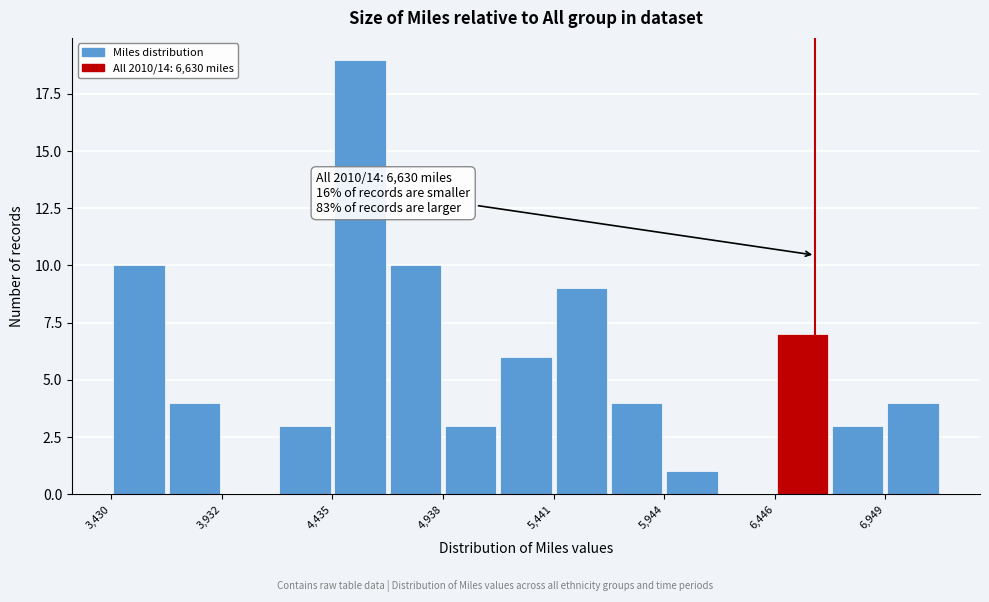

Around what value on the x-axis is the tallest bar? Give the approximate position of its centre, as read against the axis.

4600